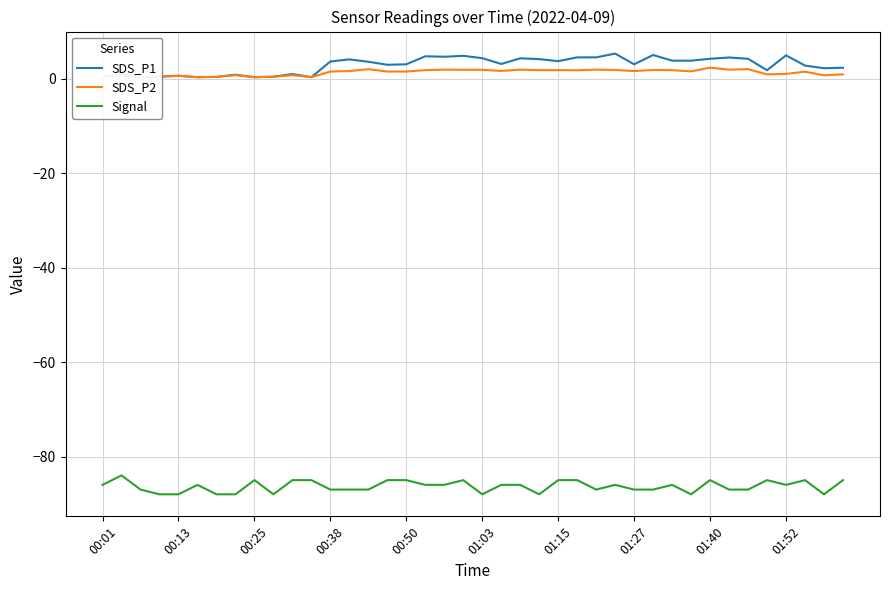

The Signal series shows -85 at 00:50. True or false?

True